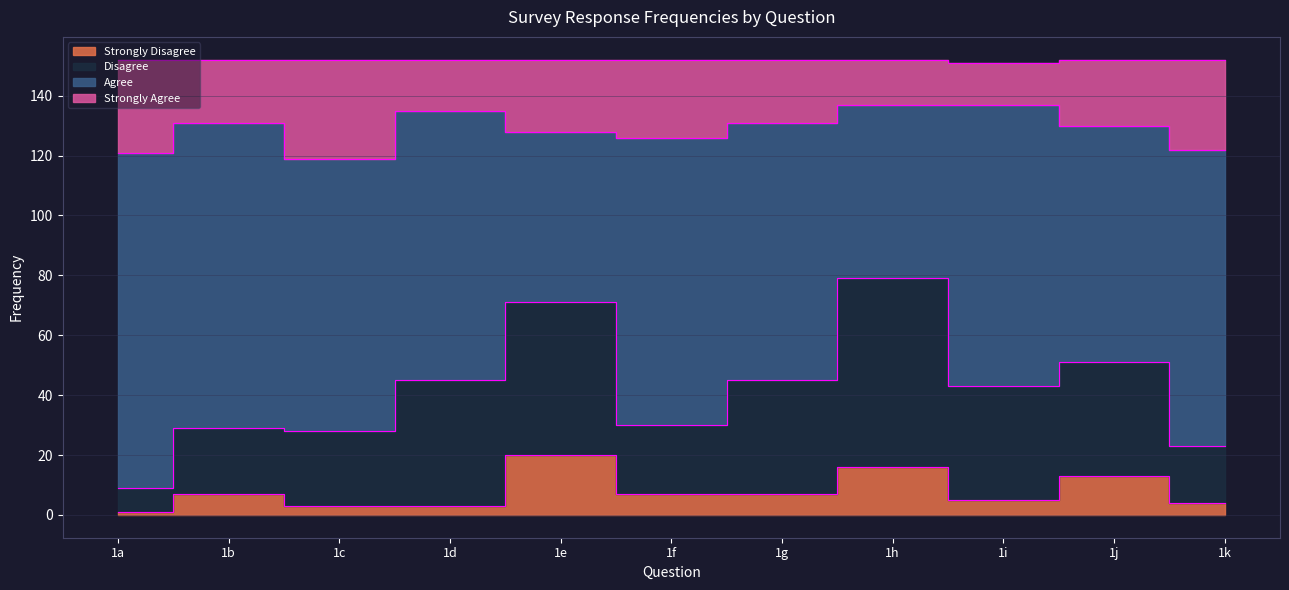

What is the difference between the second highest and second lowest values in the Strongly Disagree series?

13